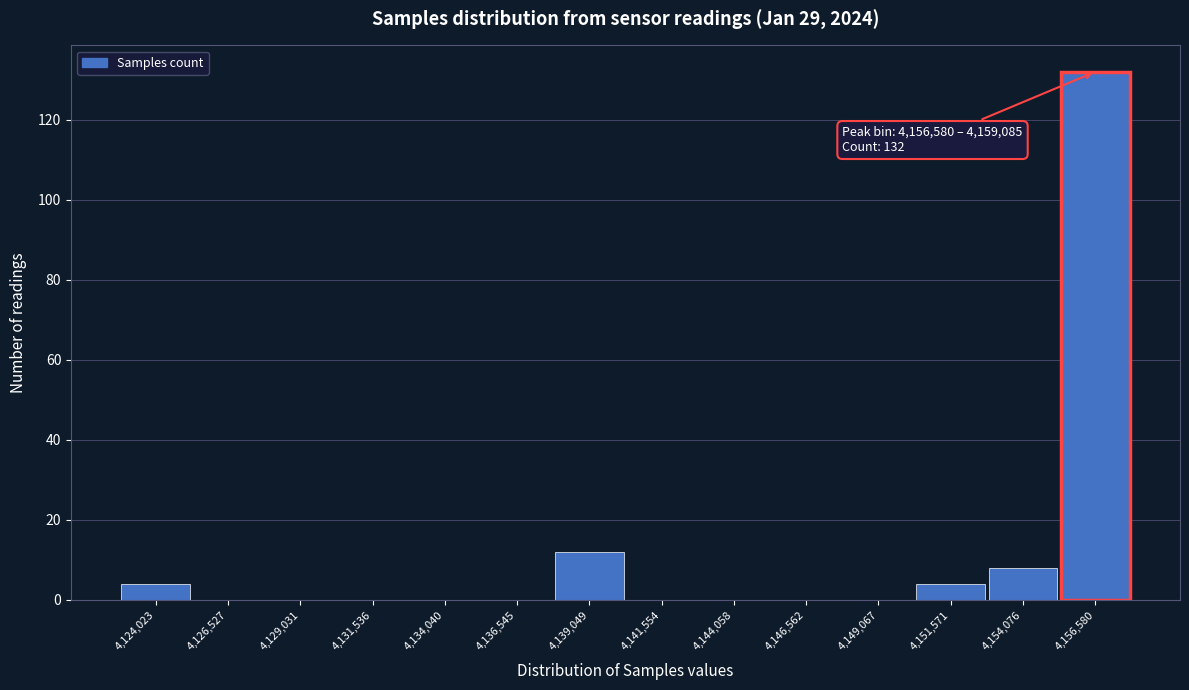

Reading left to right, extract all data points from this chart.

4,124,023=4	4,126,527=0	4,129,031=0	4,131,536=0	4,134,040=0	4,136,545=0	4,139,049=12	4,141,554=0	4,144,058=0	4,146,562=0	4,149,067=0	4,151,571=4	4,154,076=8	4,156,580=132